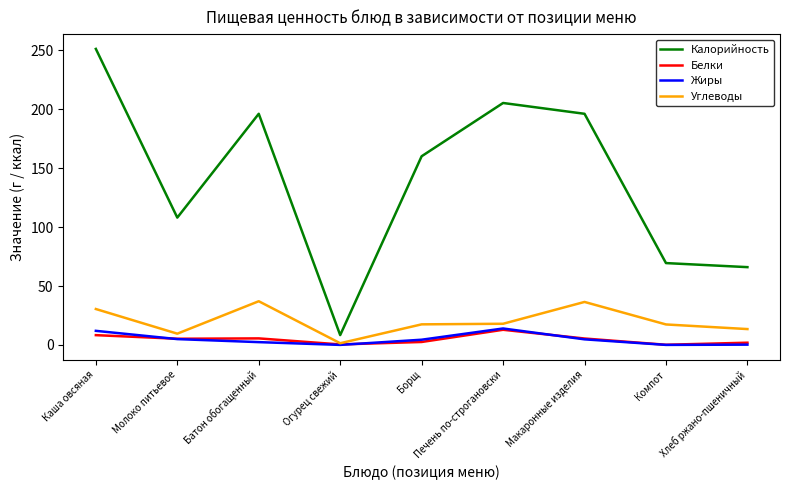

At which category is the sum across all series the highest?

Каша овсяная